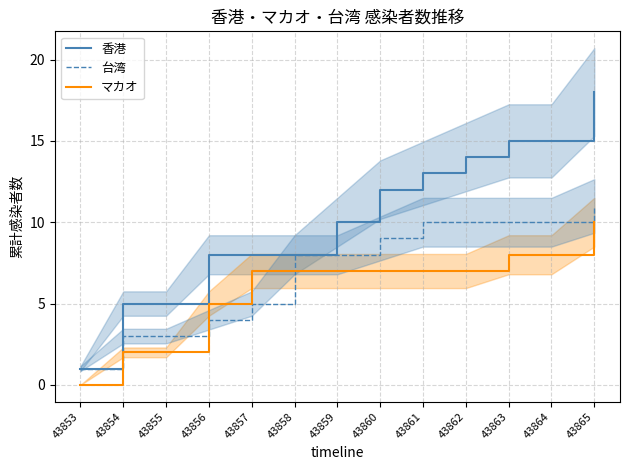

At which category does the chart reach its minimum across all series?

43853